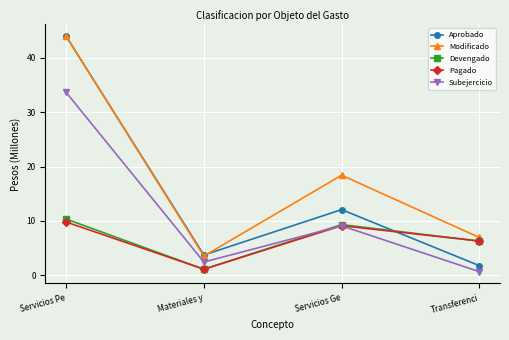

What is the value of the Devengado point at the 4th from the left?

6.3